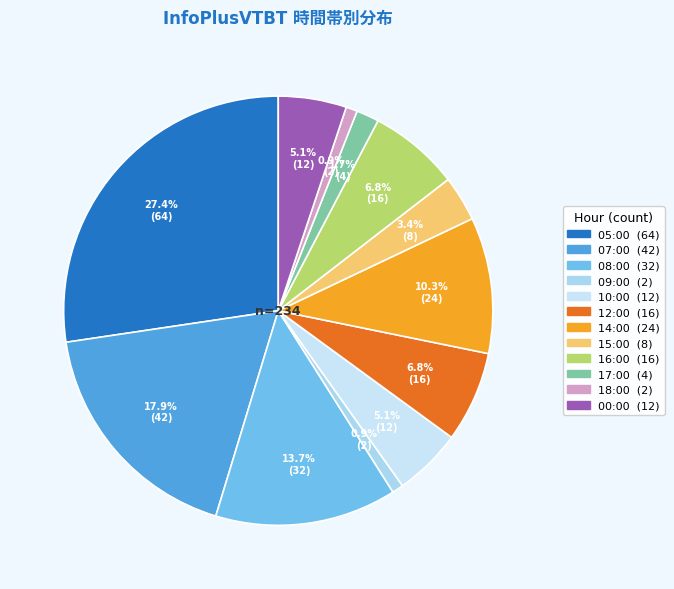

To the nearest percent, what is the average slice percentage?

8%